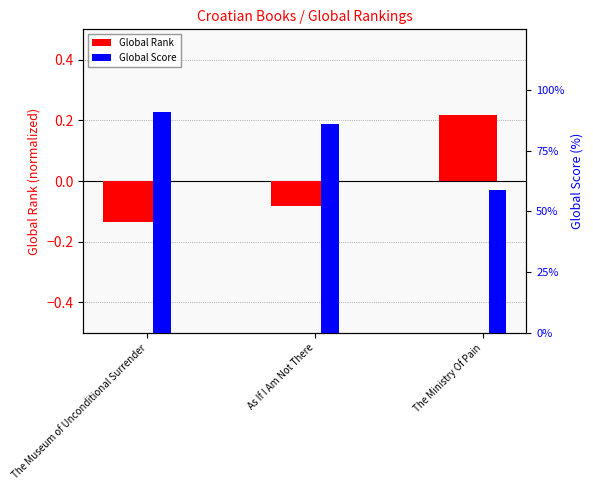

Is the value of Global Rank at The Ministry Of Pain greater than the value of Global Score at As If I Am Not There?

No